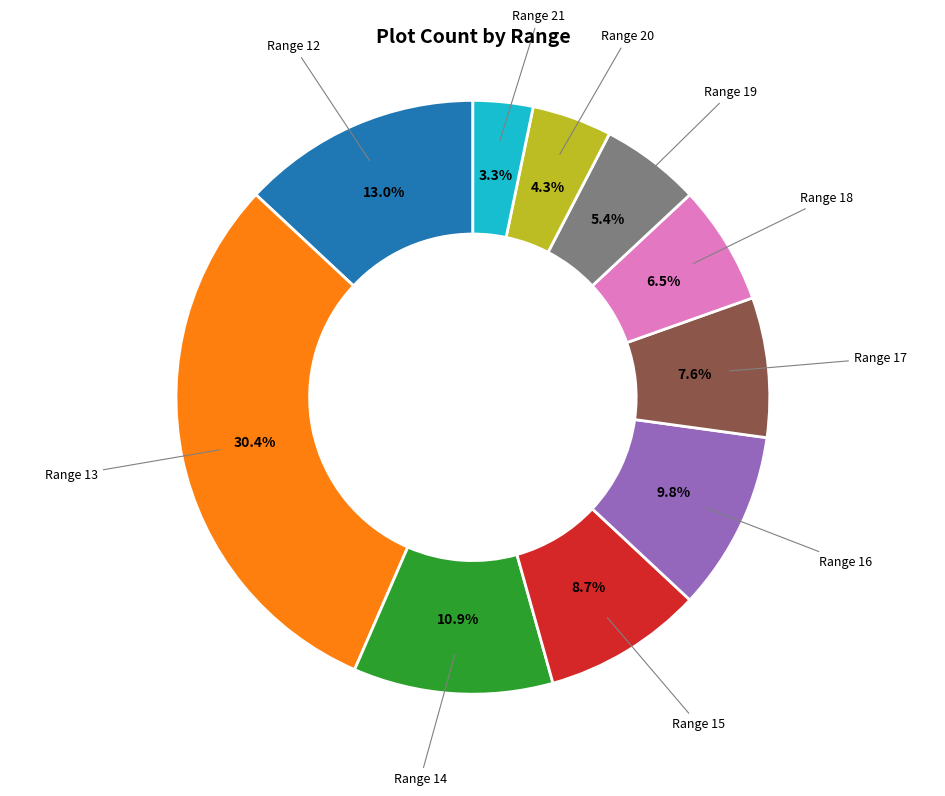

Does any single category account for the majority?

No